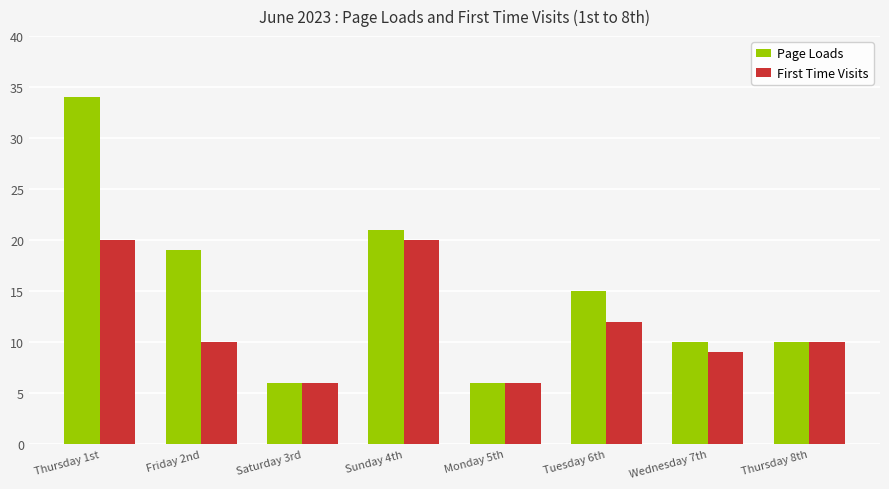

How many data points does each series have?

8